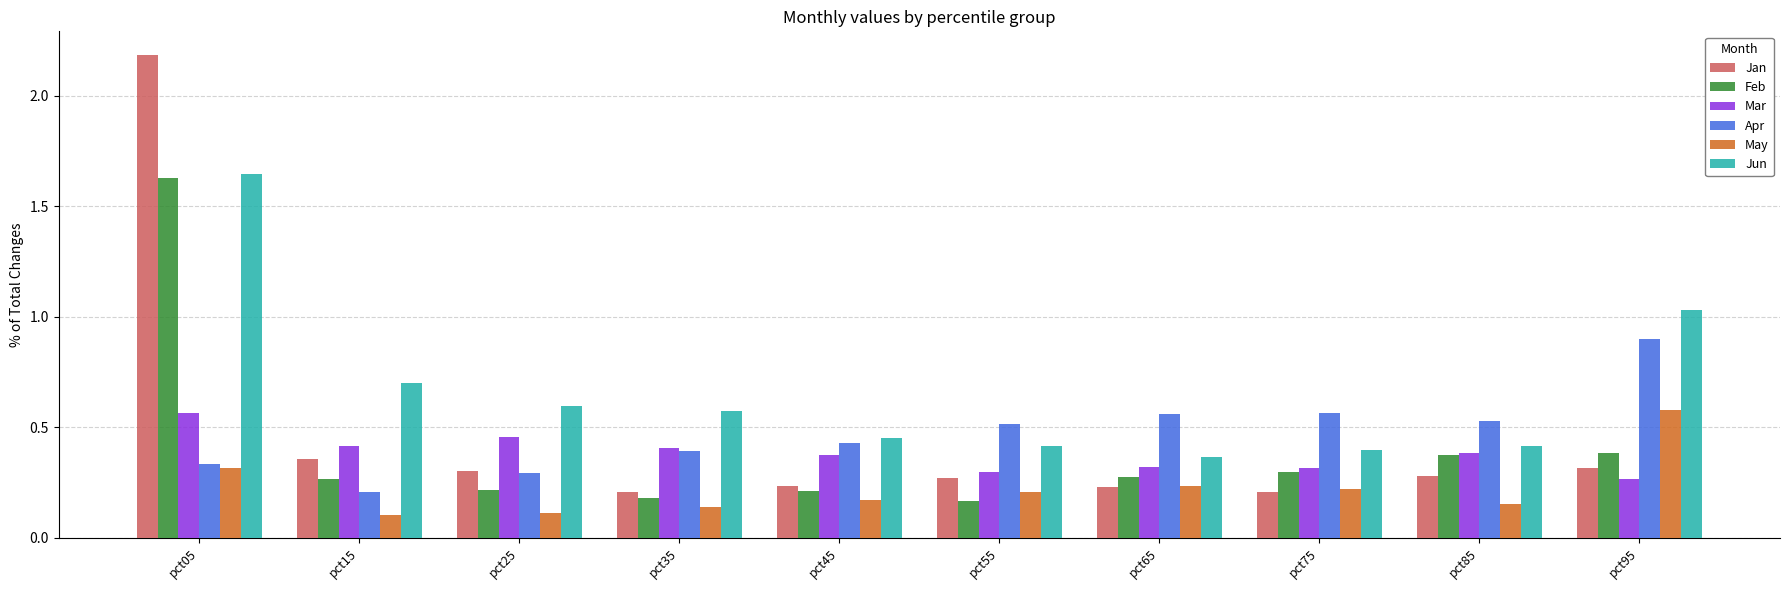

What is the difference between the maximum and minimum values in the Feb series?

1.5